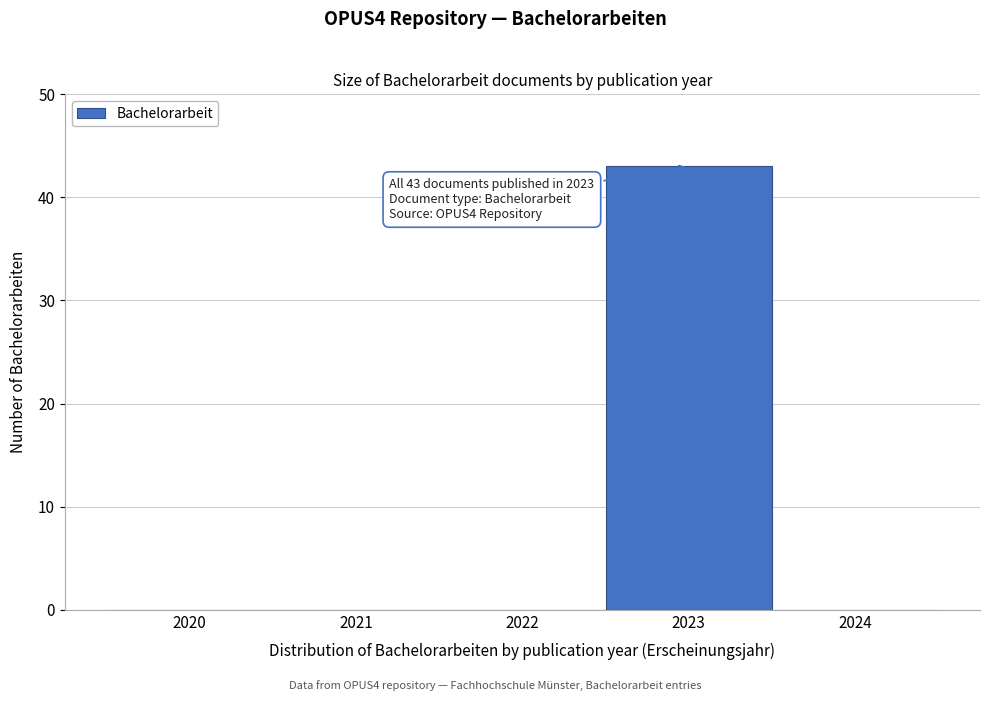

Which range on the x-axis has the tallest bar?

2022.5 to 2023.5